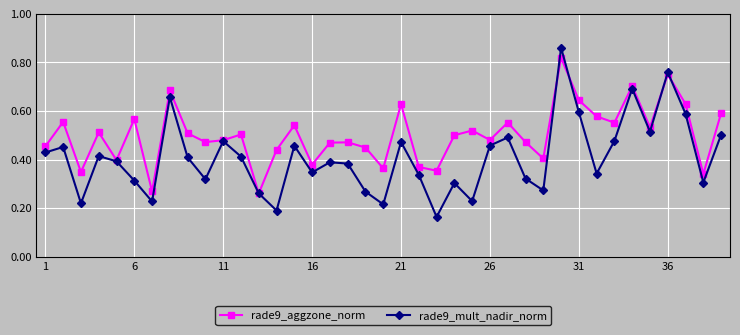

How many rade9_mult_nadir_norm values are between 0 and 1?

39